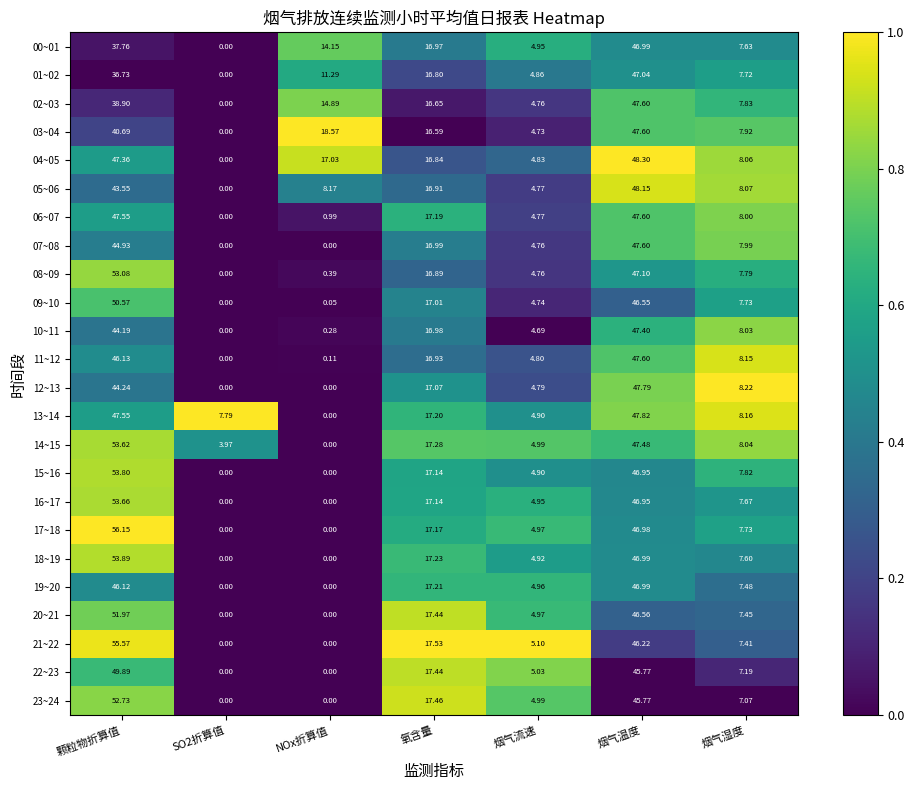

Which series changed the most between 颗粒物折算值 and 氧含量?

17~18